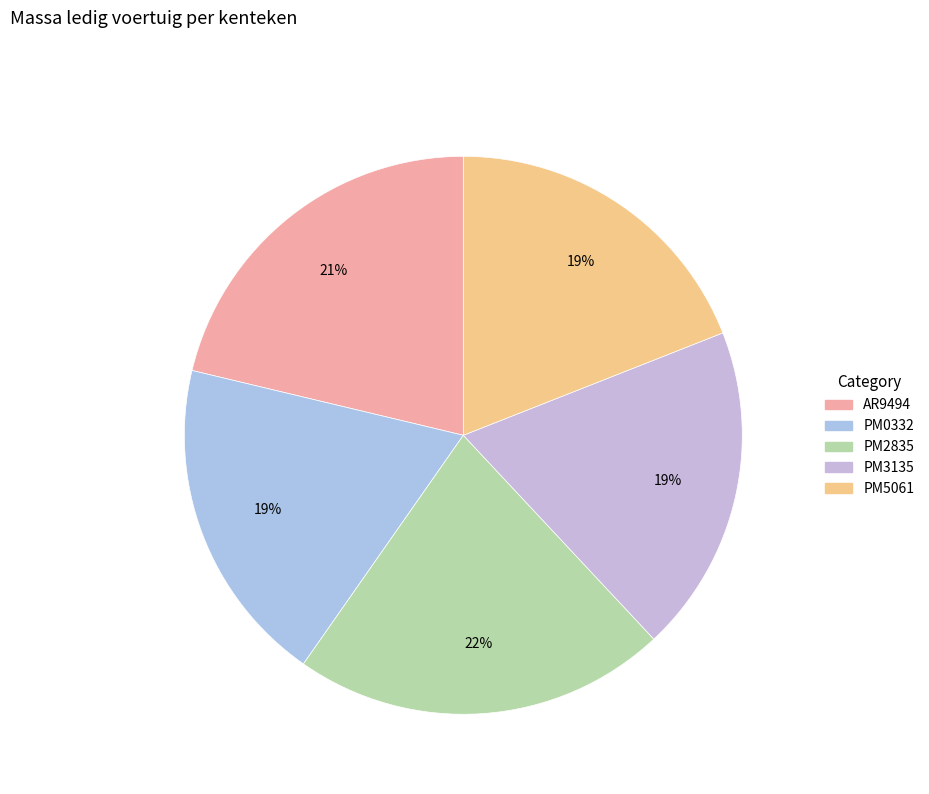

Combined, what portion of the pie is PM0332 and AR9494?

40.3%